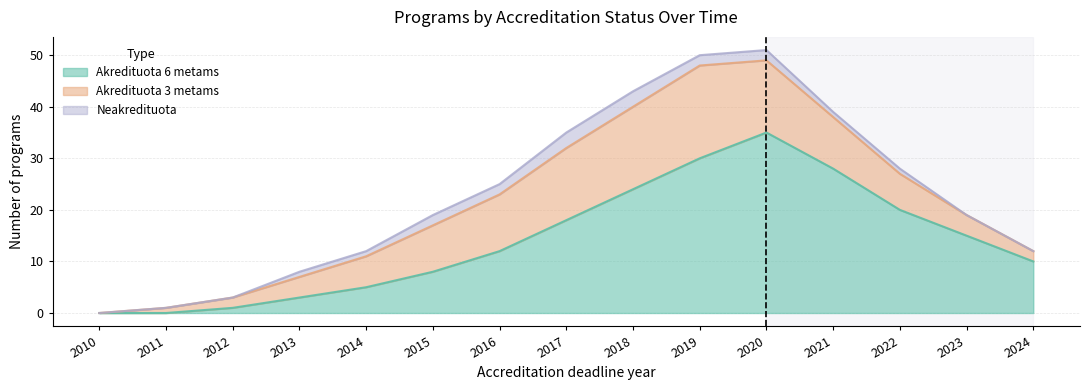

True or false: Neakredituota and Akredituota 6 metams intersect in this chart.

False